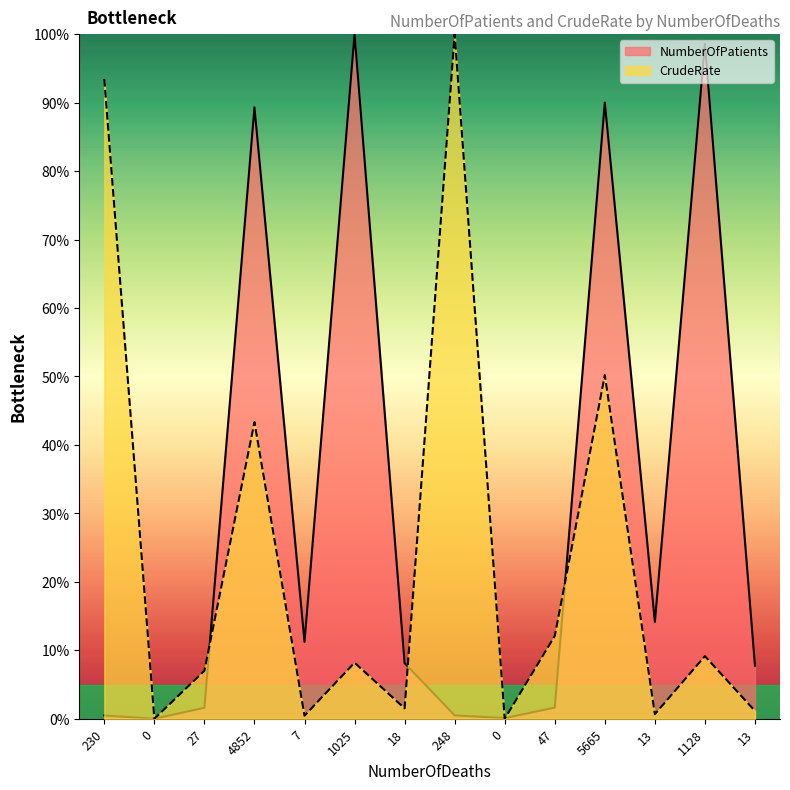

How many series are shown in this chart?

2